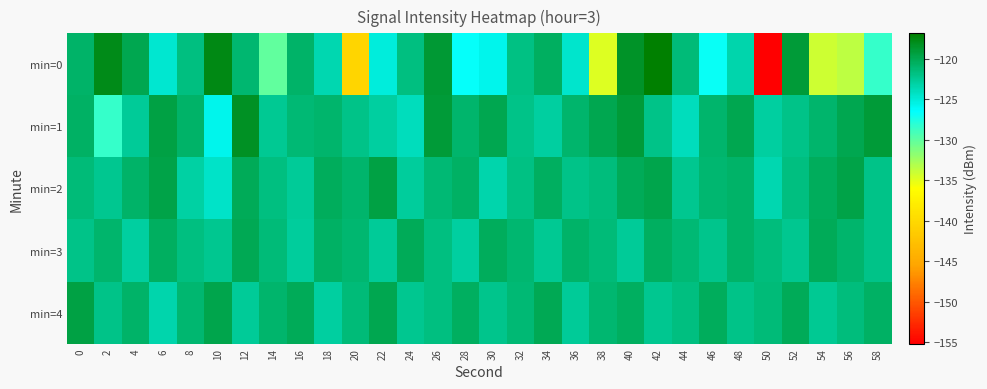

Which has a higher value, 50 or 20?

20